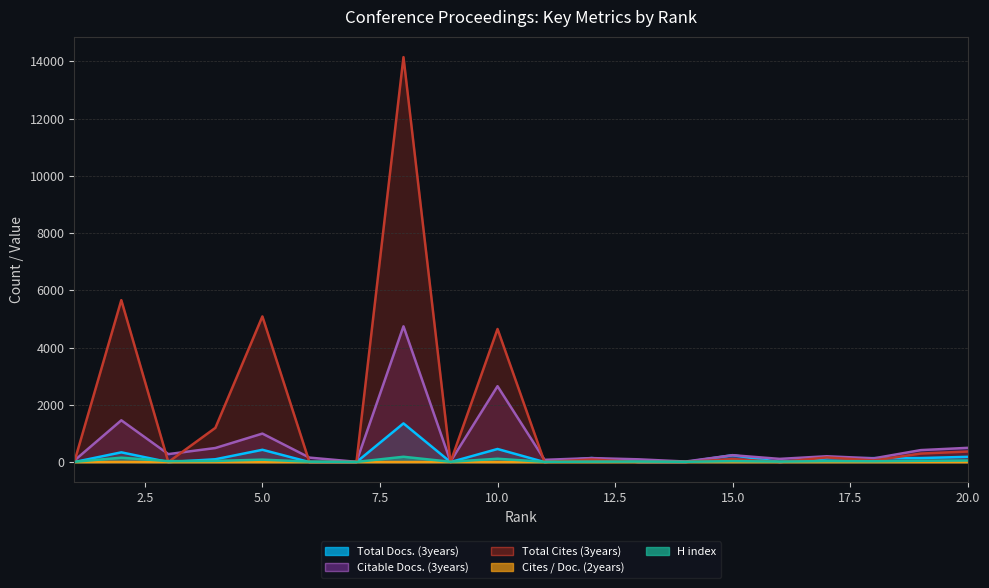

How many lines are shown in the chart?

5